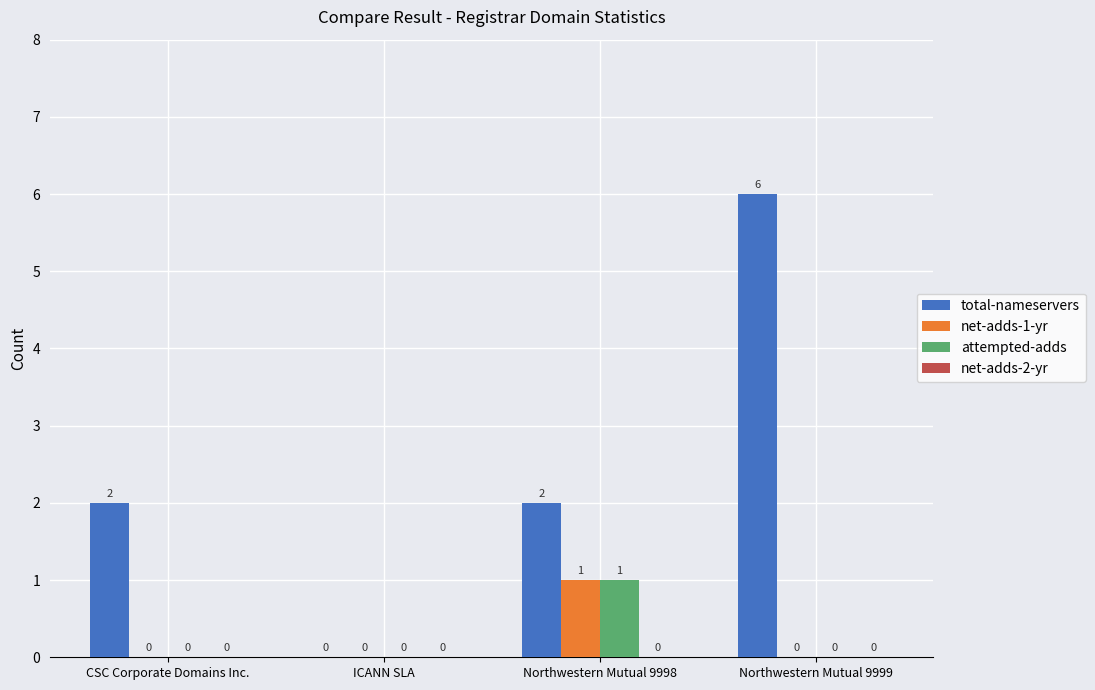

At which category does the chart reach its peak across all series?

Northwestern Mutual 9999